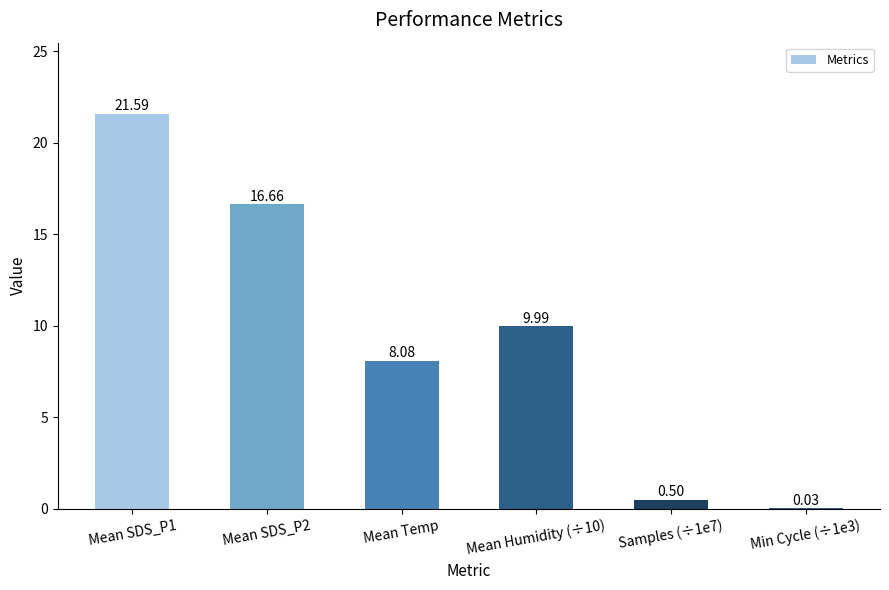

What is the label of the 4th bar from the right?

Mean Temp